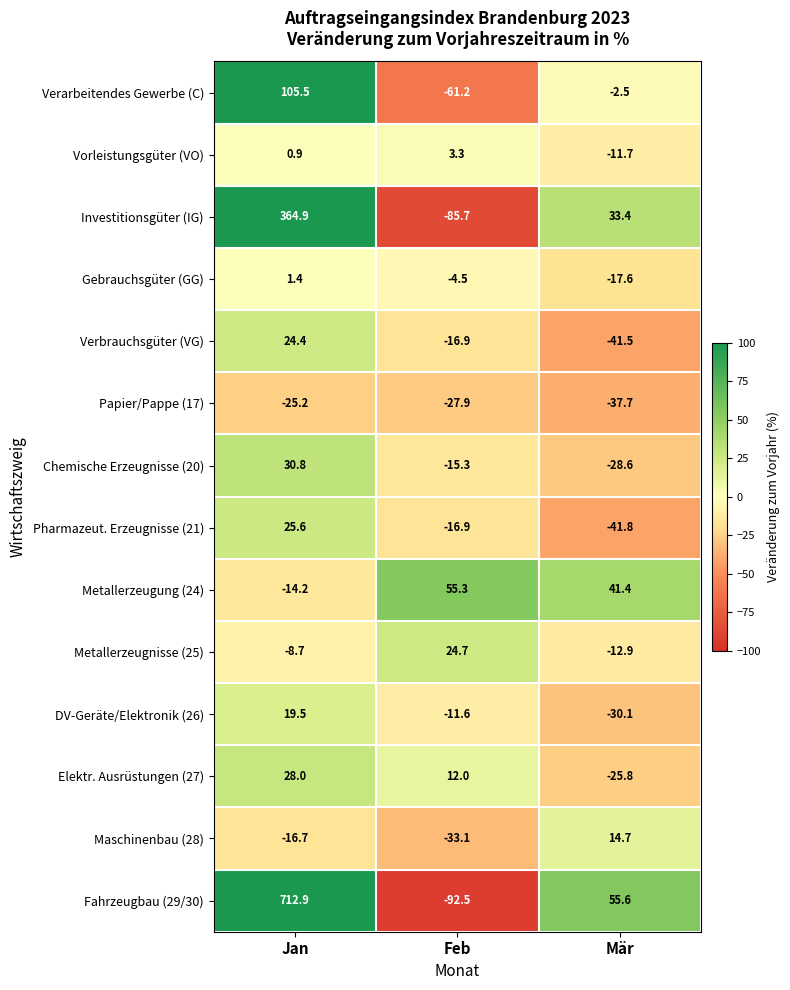

True or false: Metallerzeugung (24) has a value of 41.4 at Mär.

True